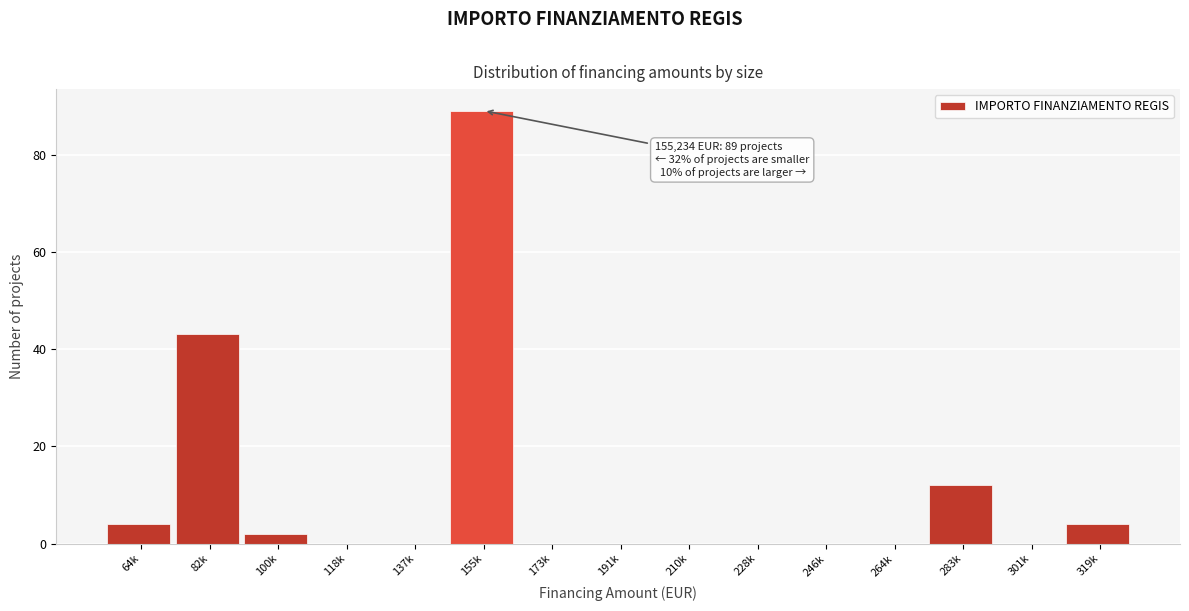

Reading left to right, list all the values displayed in this chart.

64k=4	82k=43	100k=2	118k=0	137k=0	155k=89	173k=0	191k=0	210k=0	228k=0	246k=0	264k=0	283k=12	301k=0	319k=4